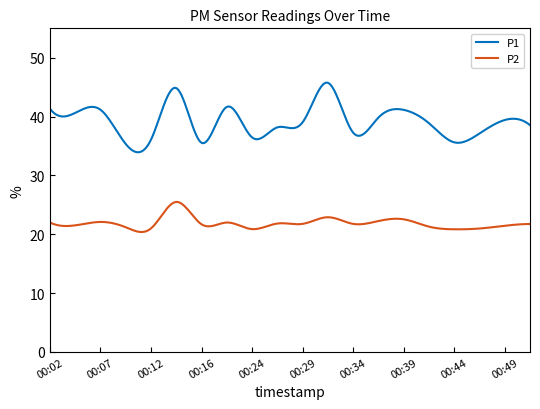

Which series has the widest spread of values?

P1